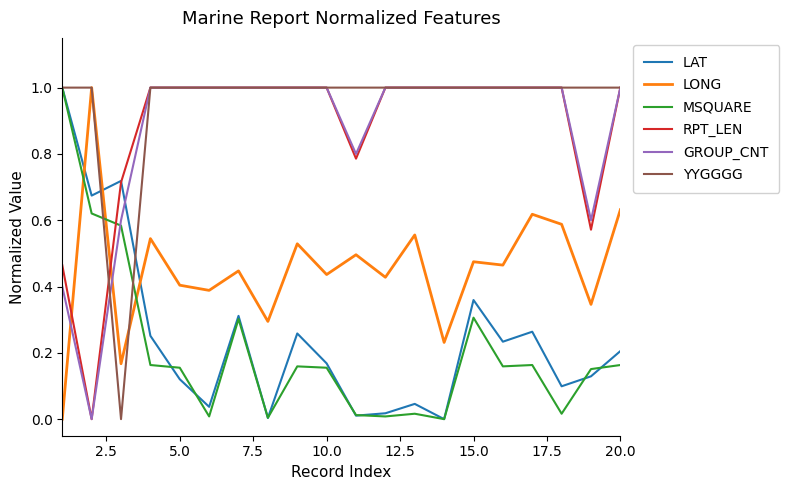

How many GROUP_CNT values are between 1 and 2?

15